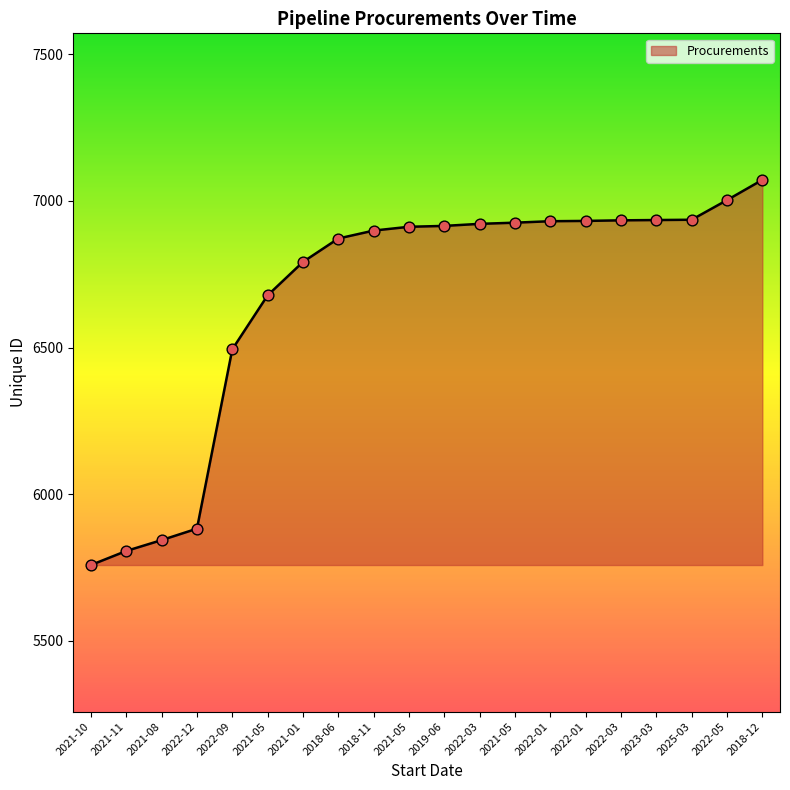

How many lines are shown in the chart?

1